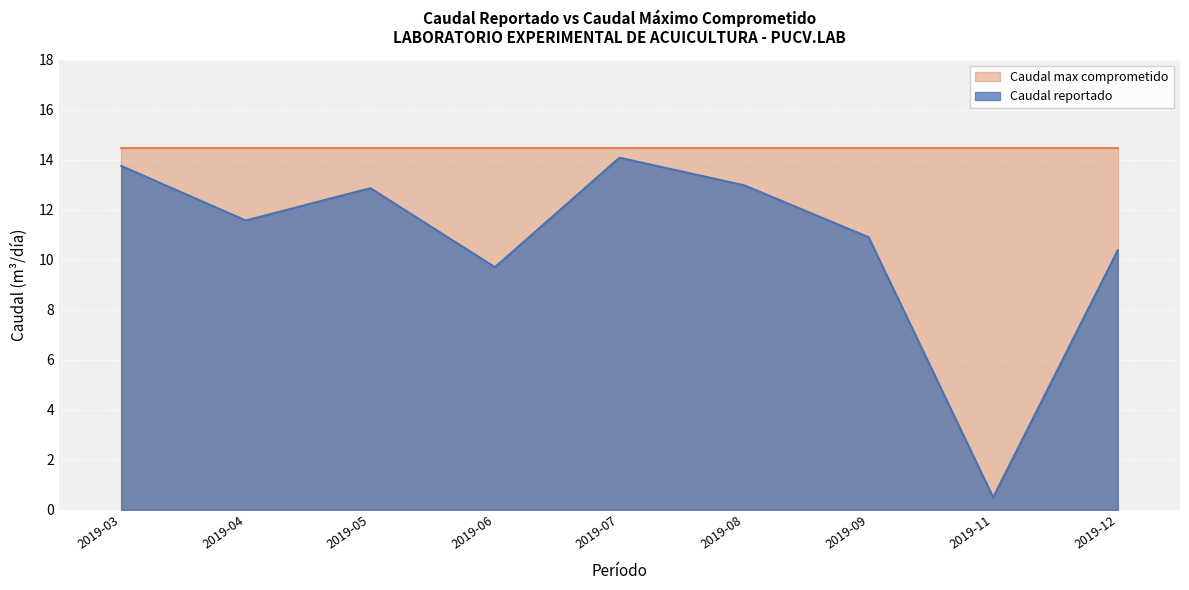

Read the value at 2019-06.

9.7